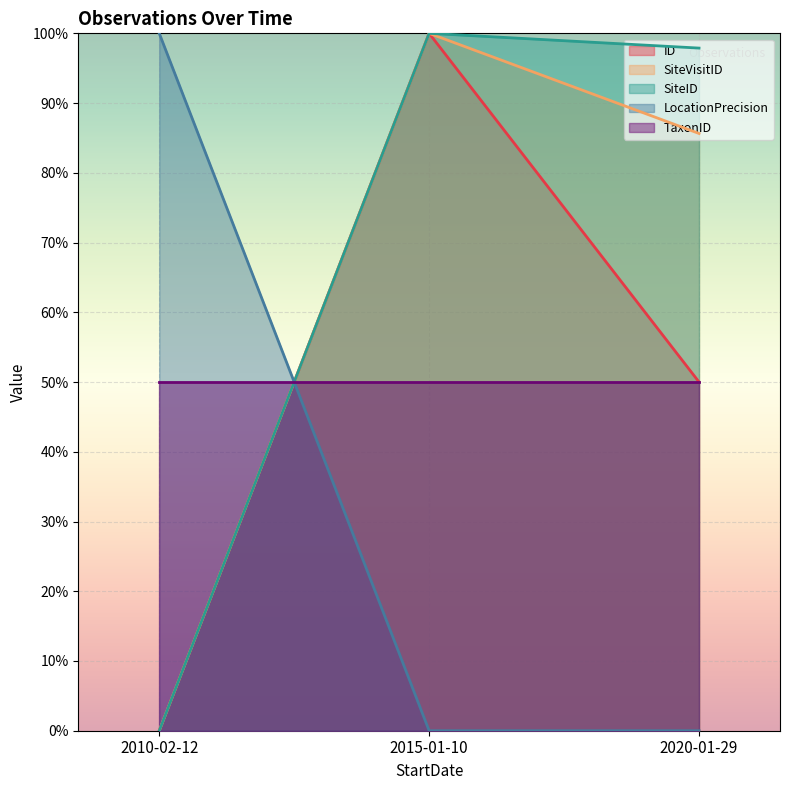

At how many categories does at least one series exceed 0?

3